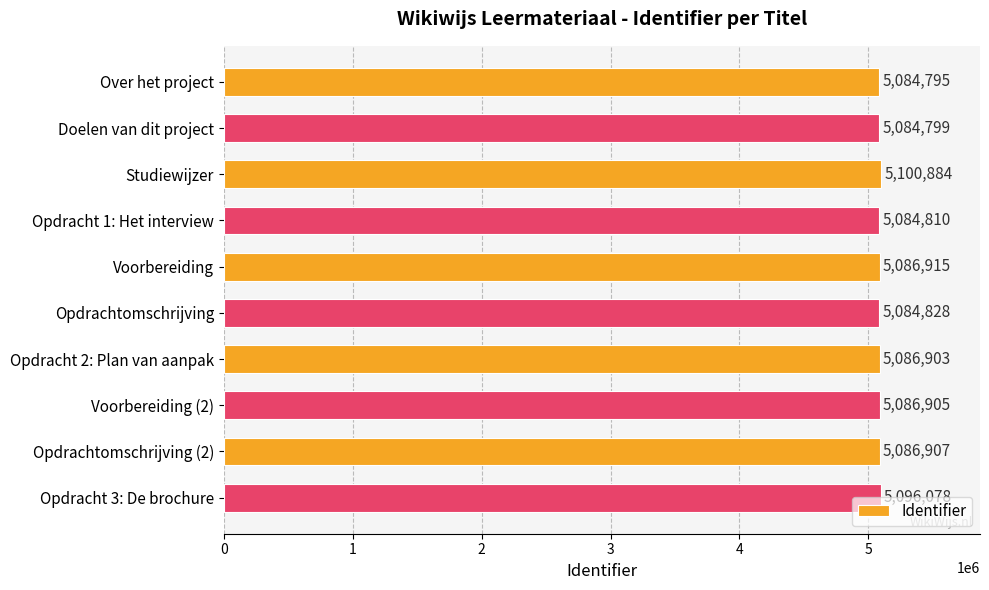

How many data points does each series have?

10